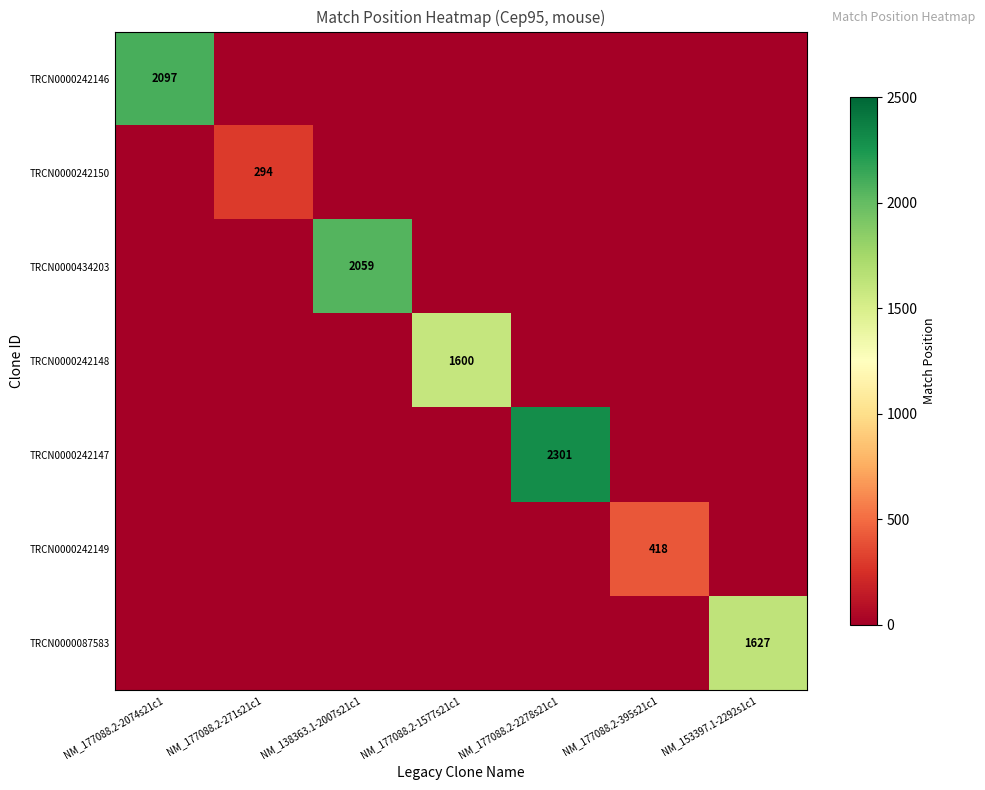

At how many categories does at least one series exceed 1108?

5